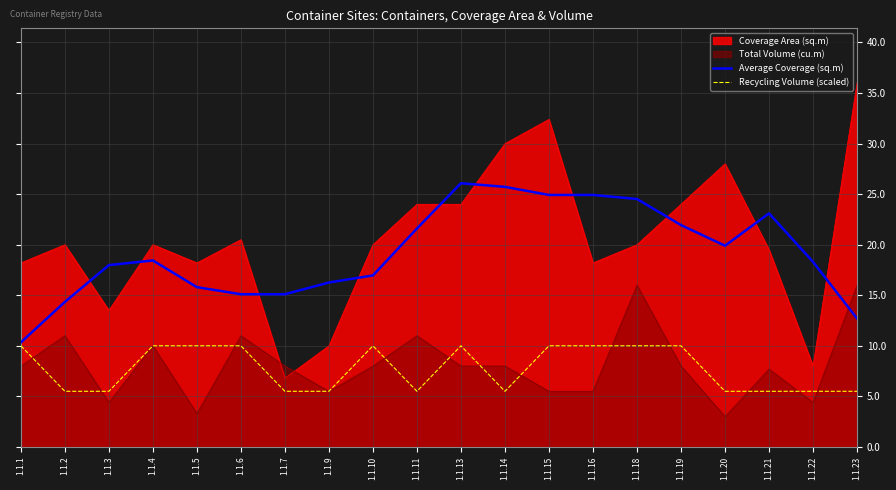

What is the value of the Recycling Volume (scaled) point at the 6th from the left?

10.0